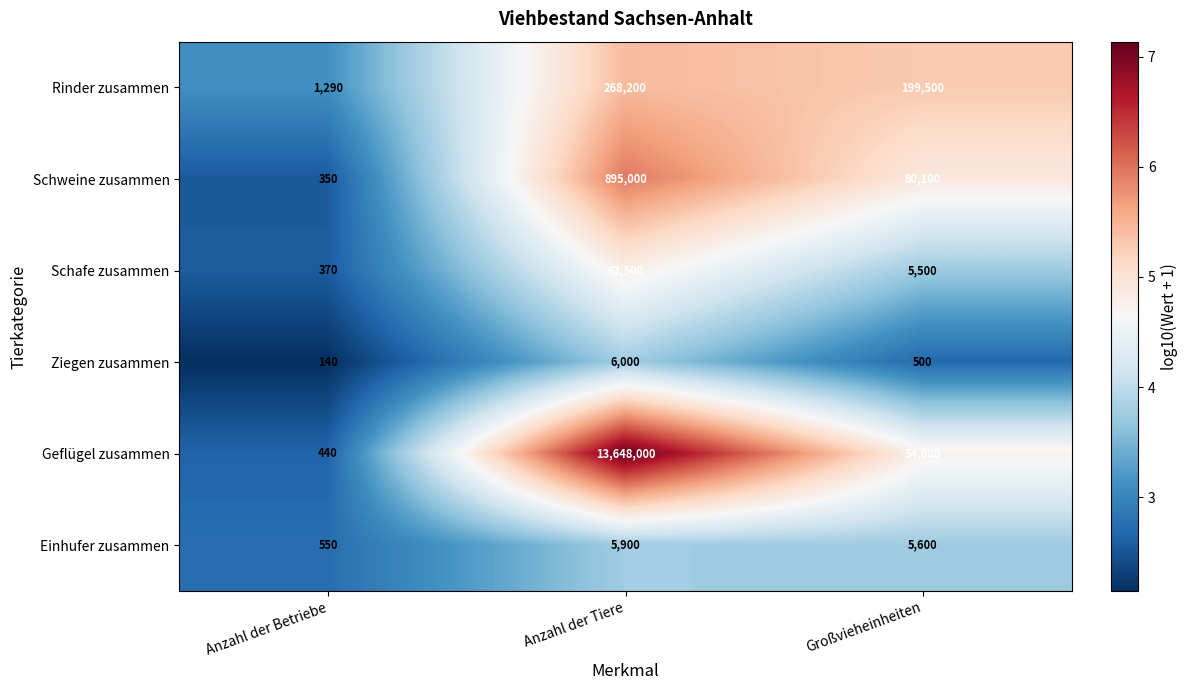

The value of Geflügel zusammen at Anzahl der Betriebe is 203. True or false?

False